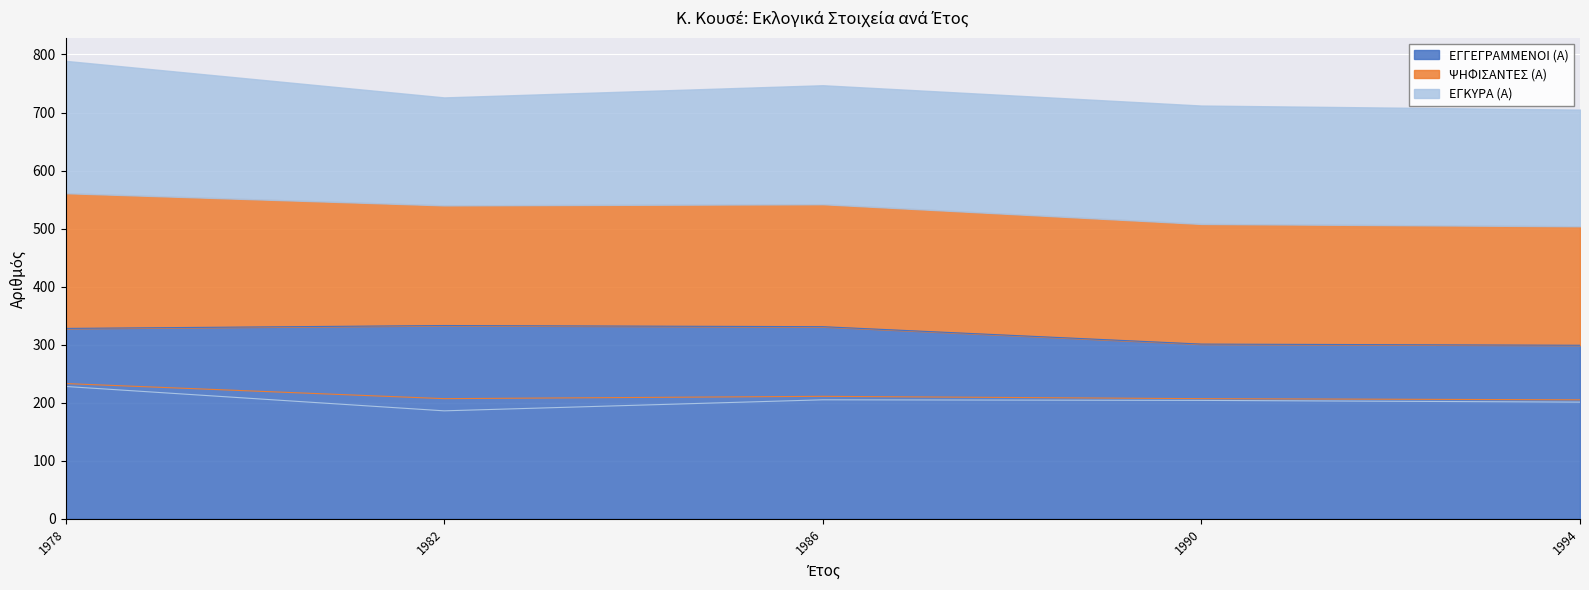

True or false: ΕΓΚΥΡΑ (Α) has a value of 281 at 1990.

False